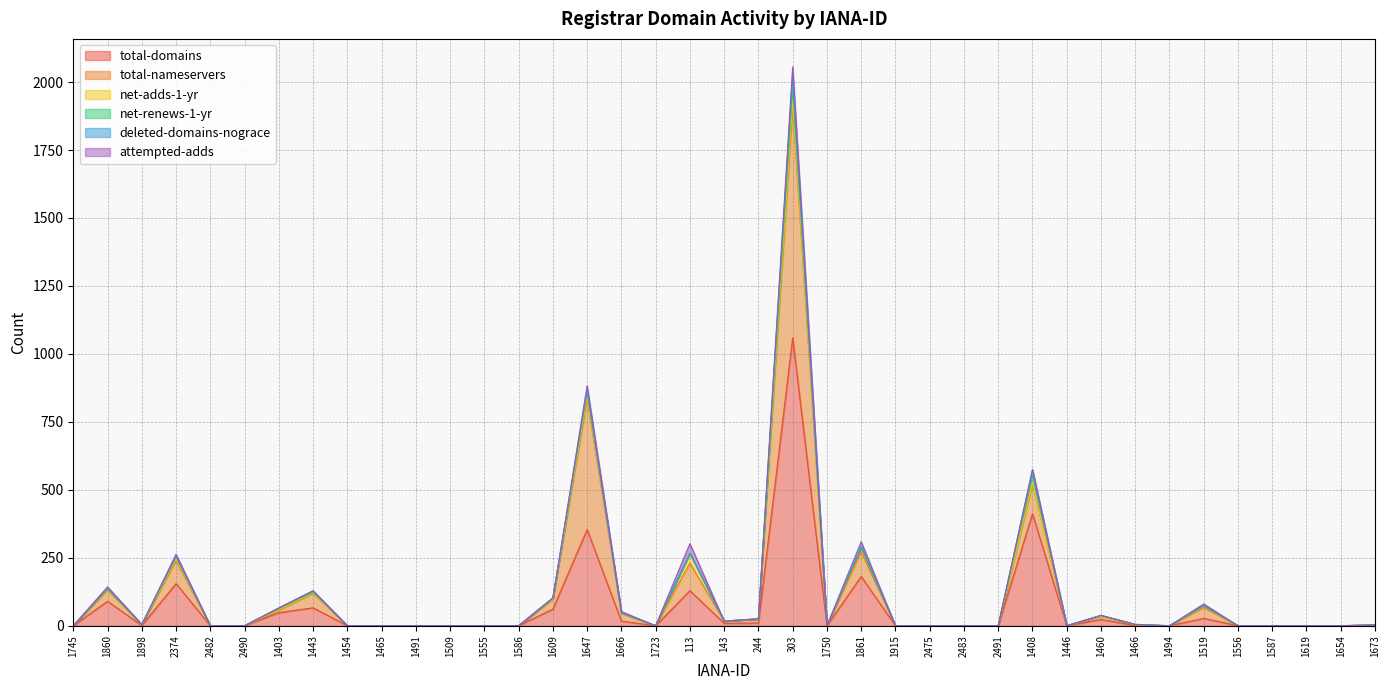

Which series changed the most between 1454 and 2475?

total-domains